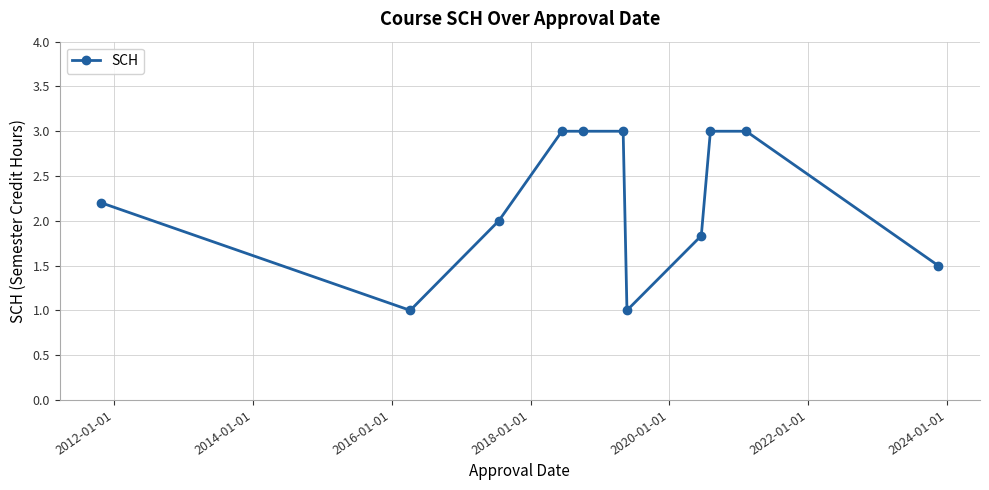

What is the average value?

2.2